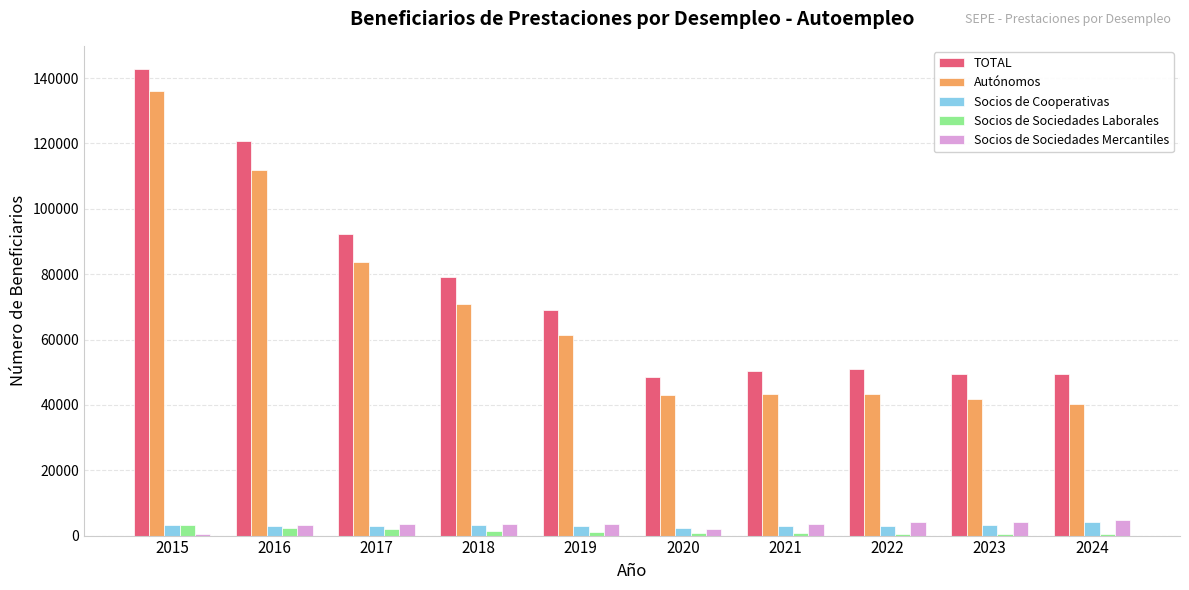

The value of TOTAL at 2019 is 104319. True or false?

False